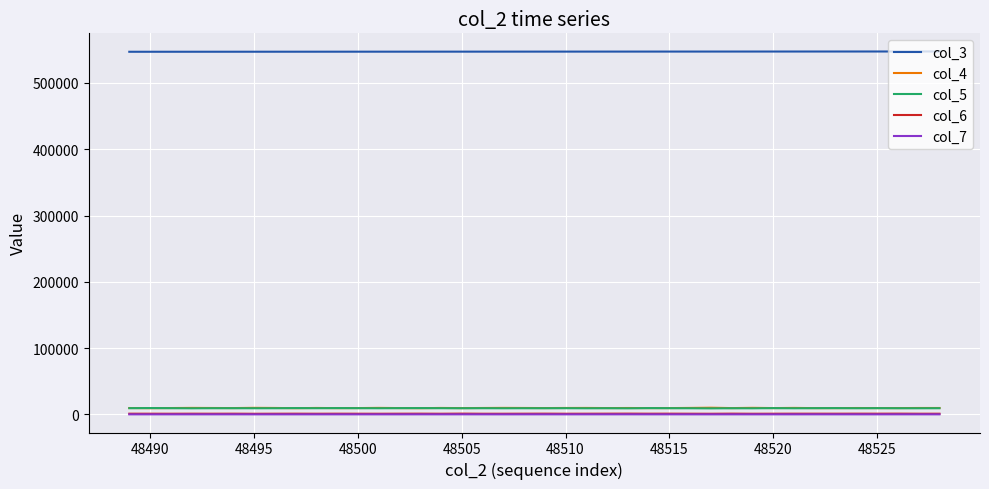

How many values in the col_7 series are below 122?

20